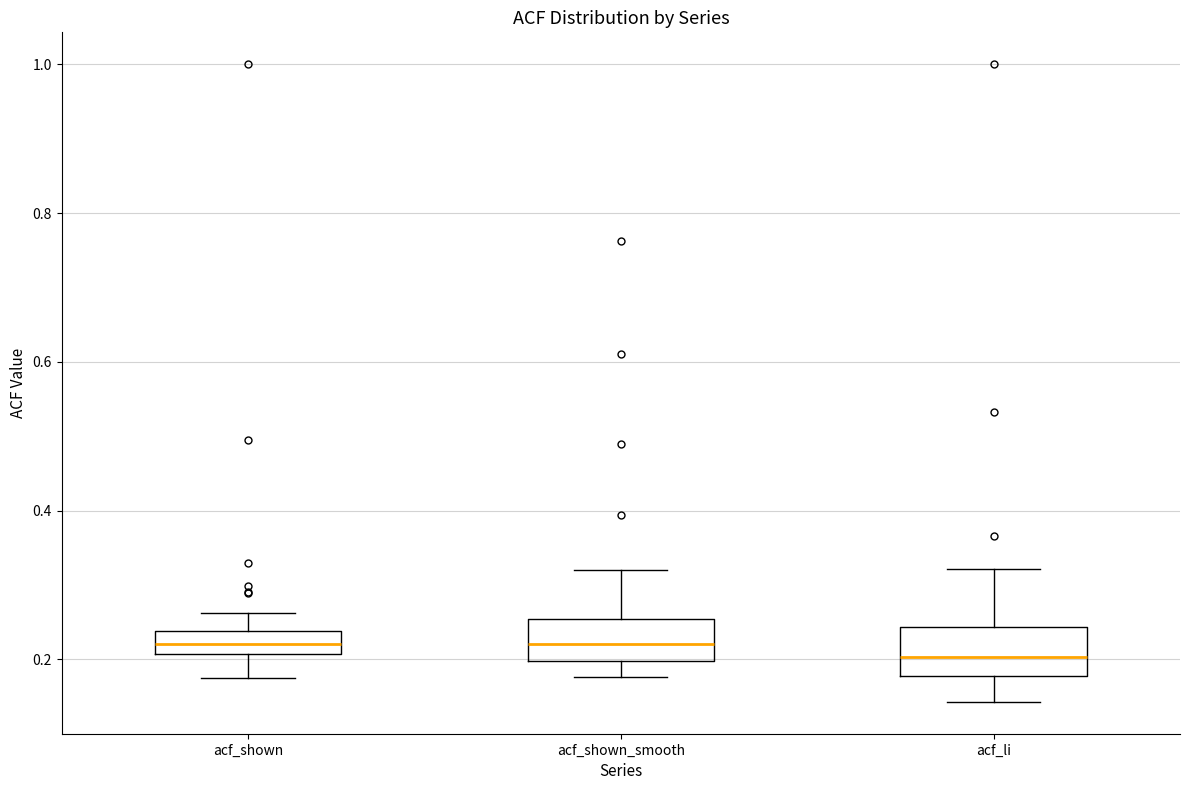

Reading left to right, read every box against the y-axis: the position of its median line, the range the box covers, and the ends of its whiskers. The values are not printed on the chart, so give them approximately, as read against the axis.

acf_shown: median 0.22, box 0.20 to 0.24, whiskers 0.18 to 0.26
acf_shown_smooth: median 0.22, box 0.20 to 0.26, whiskers 0.18 to 0.32
acf_li: median 0.20, box 0.18 to 0.24, whiskers 0.14 to 0.32